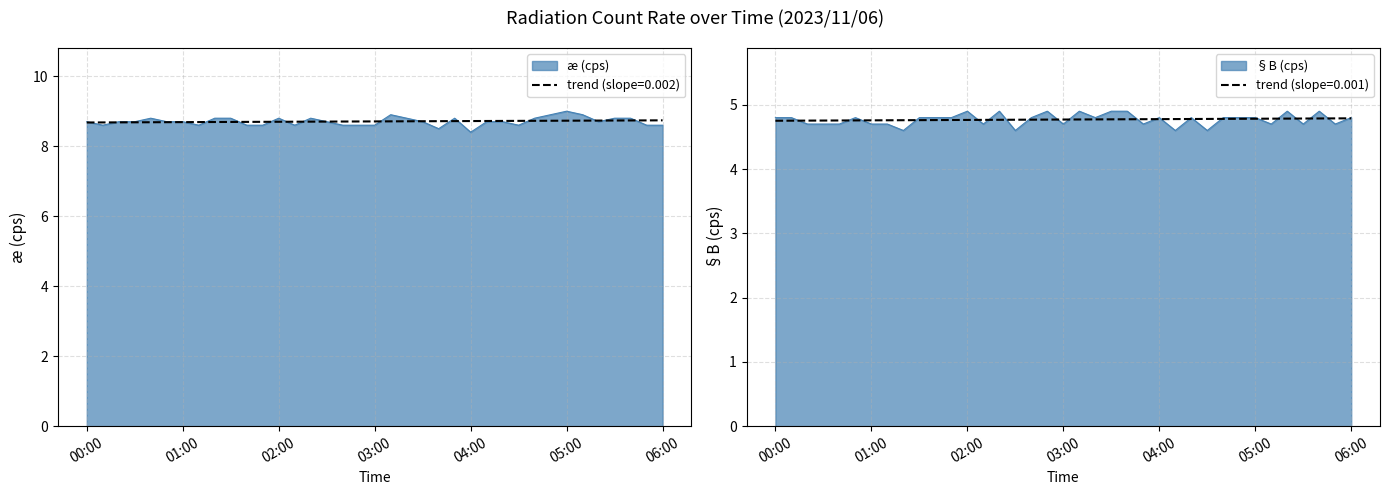

Rank the series by their maximum value, from highest to lowest.

æ (cps), §B (cps)